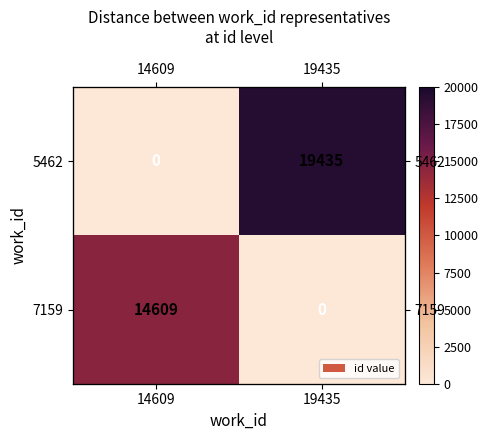

The value of 7159 at 19435 is 0. True or false?

True